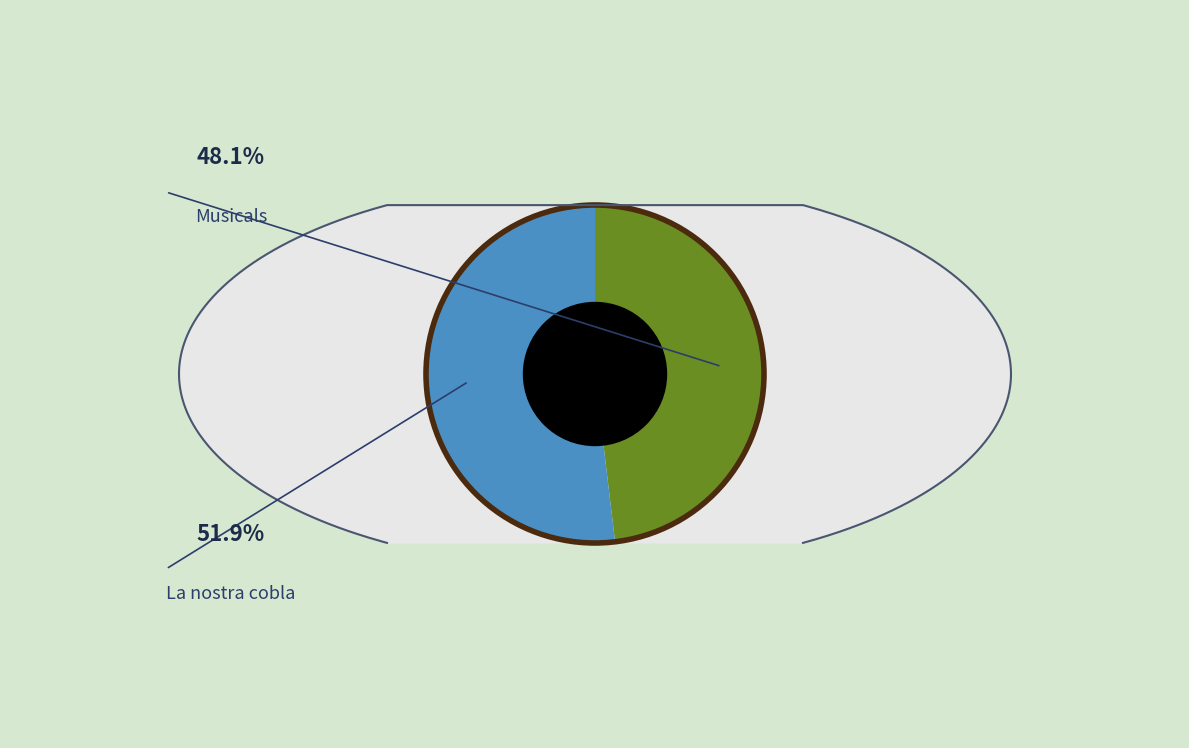

To the nearest percent, what percentage of the pie is Musicals?

48%